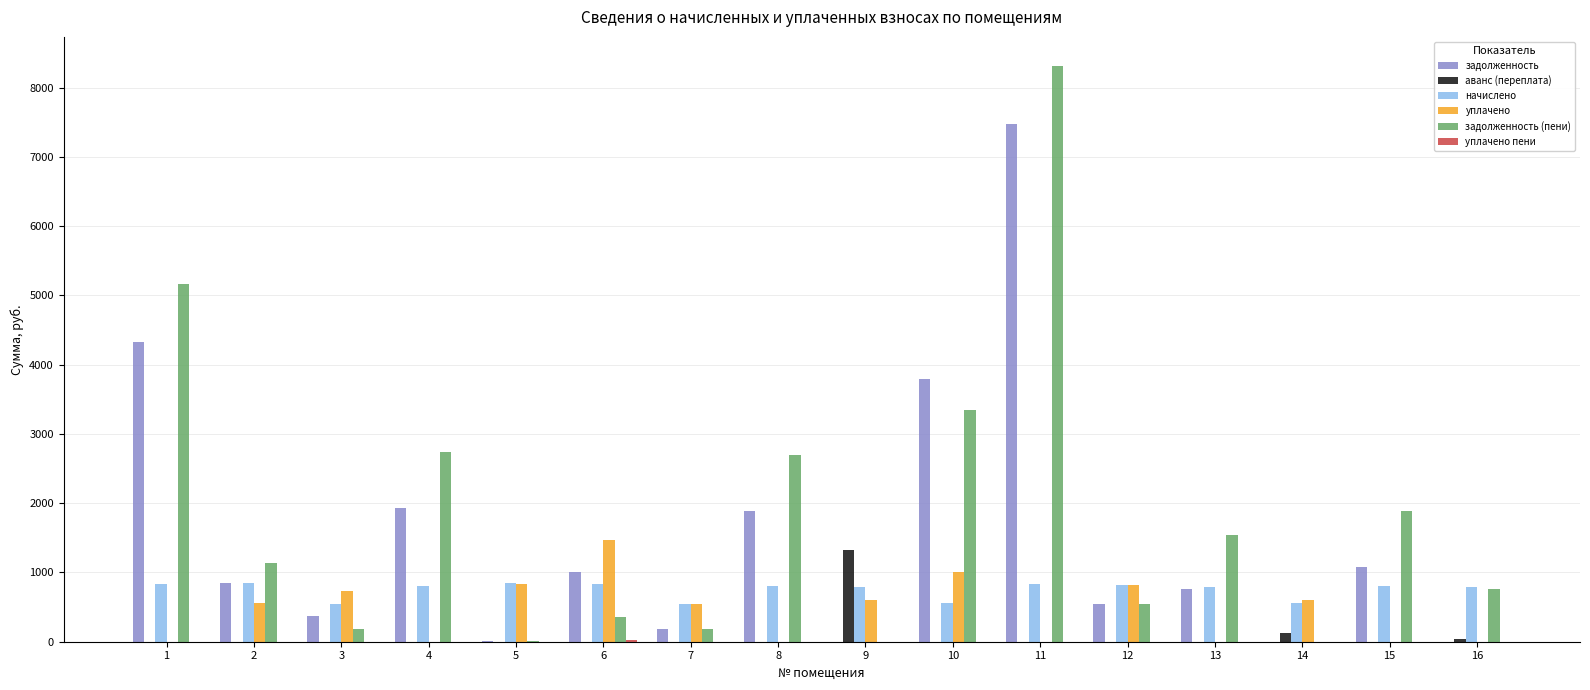

The value of аванс (переплата) at 11 is 551.1. True or false?

False